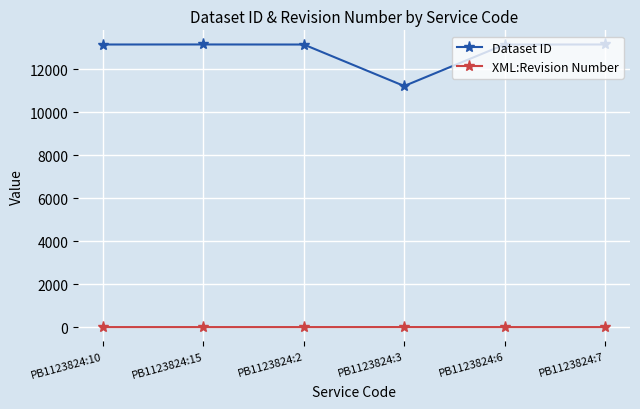

What is the greatest value displayed?

13145